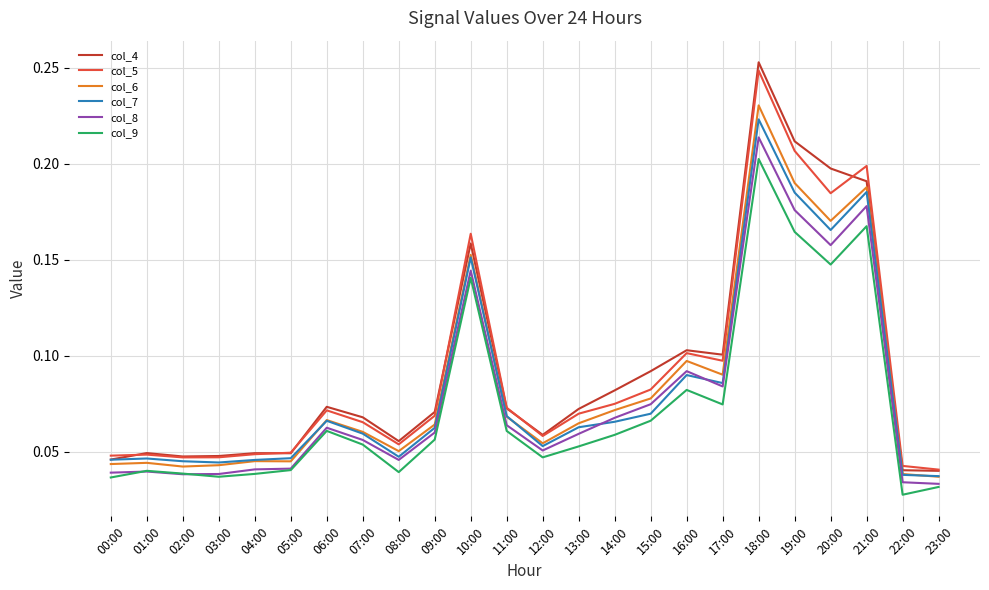

At which label does col_4 reach its peak?

18:00